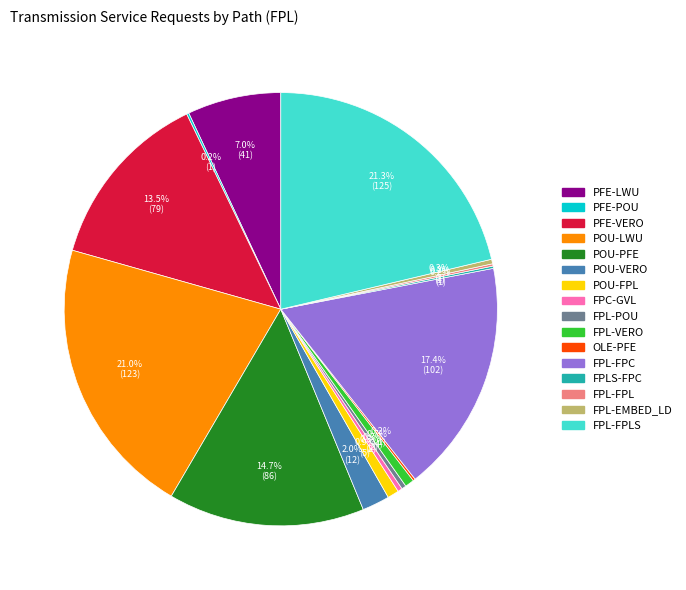

To the nearest percent, what is the difference between the largest and smallest slice percentages?

21%